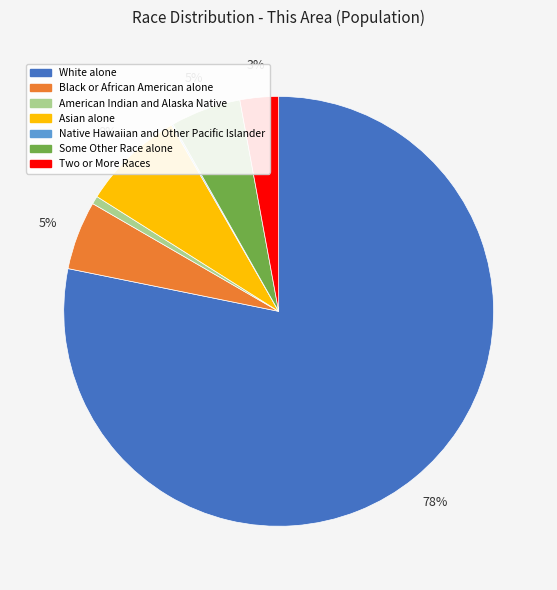

Does any single category account for the majority?

Yes